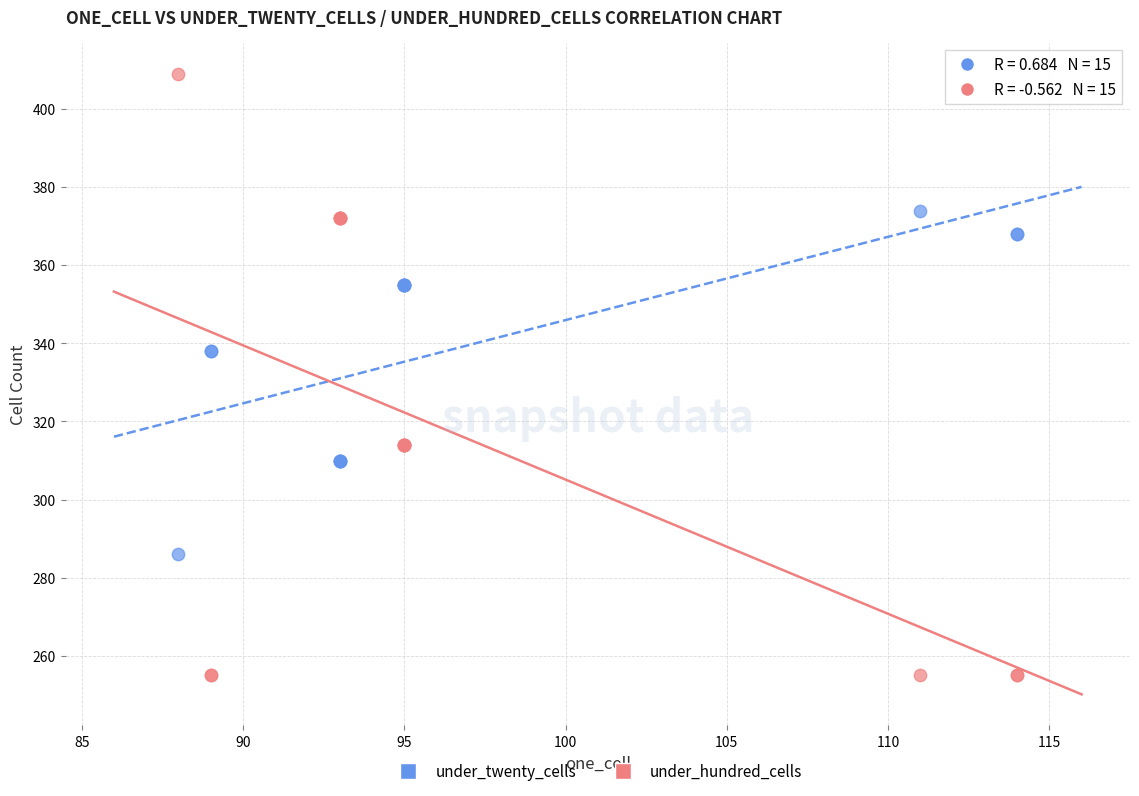

Which series reaches the maximum Y coordinate?

under_hundred_cells